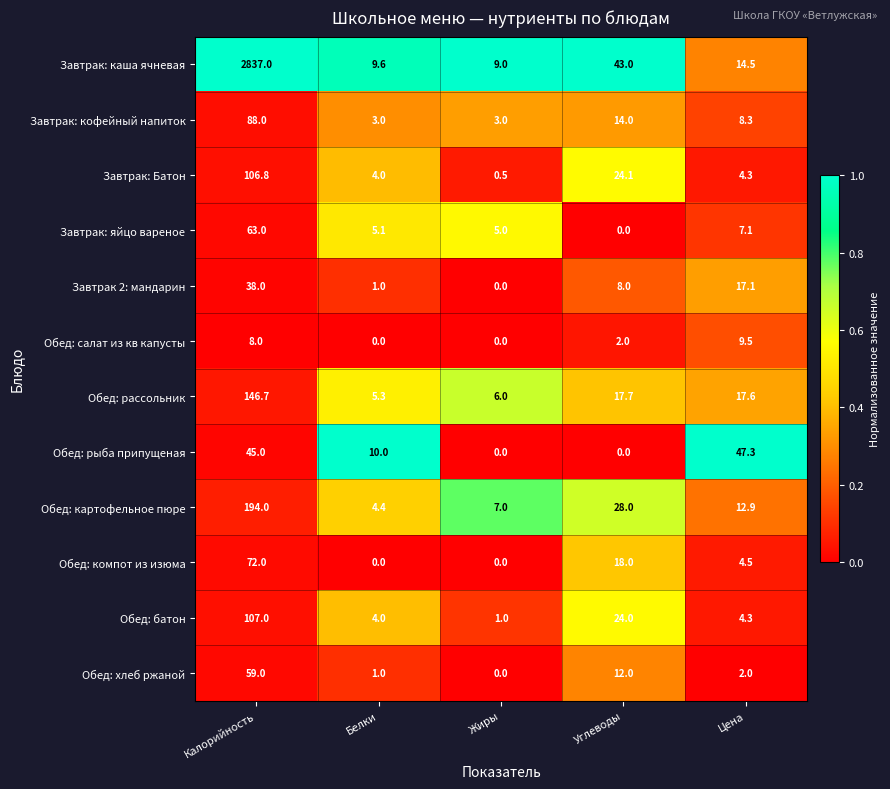

At Калорийность, list the series in order from smallest to largest.

Обед: салат из кв капусты, Завтрак 2: мандарин, Обед: рыба припущеная, Обед: хлеб ржаной, Завтрак: яйцо вареное, Обед: компот из изюма, Завтрак: кофейный напиток, Завтрак: Батон, Обед: батон, Обед: рассольник, Обед: картофельное пюре, Завтрак: каша ячневая